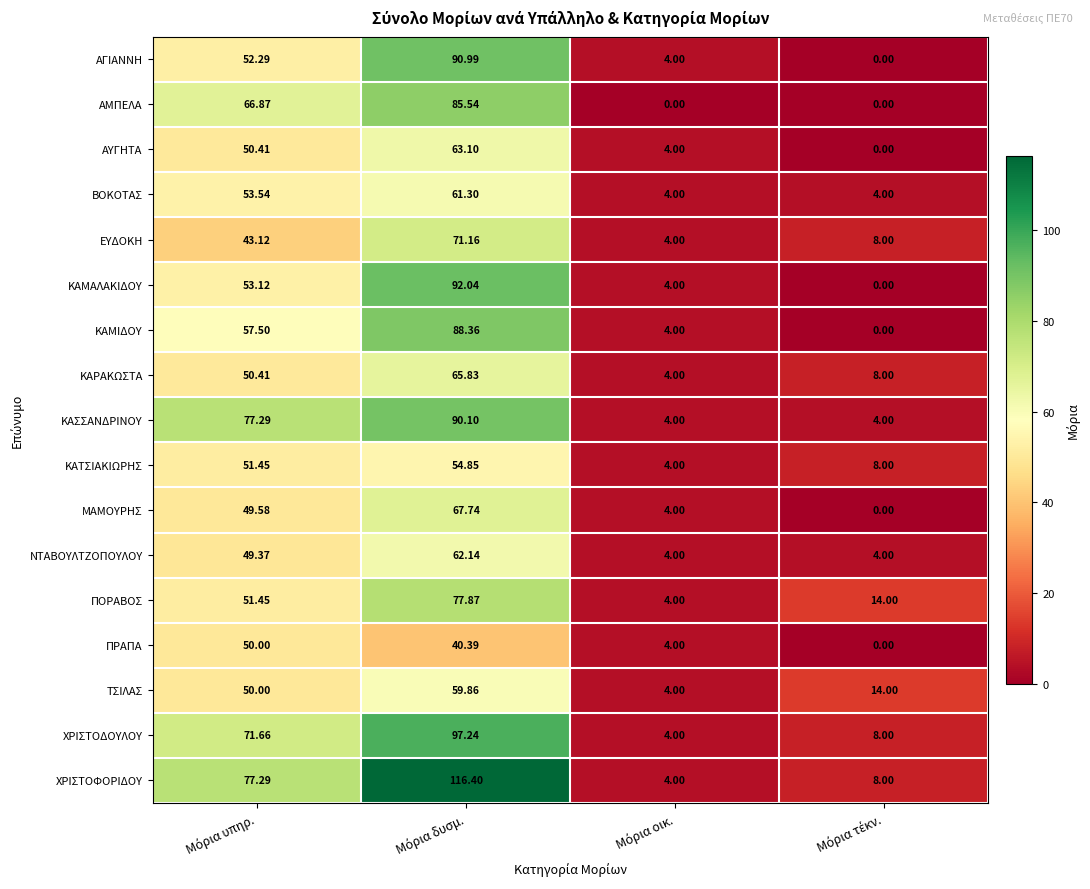

Rank the series by their maximum value, from highest to lowest.

ΧΡΙΣΤΟΦΟΡΙΔΟΥ, ΧΡΙΣΤΟΔΟΥΛΟΥ, ΚΑΜΑΛΑΚΙΔΟΥ, ΑΓΙΑΝΝΗ, ΚΑΣΣΑΝΔΡΙΝΟΥ, ΚΑΜΙΔΟΥ, ΑΜΠΕΛΑ, ΠΟΡΑΒΟΣ, ΕΥΔΟΚΗ, ΜΑΜΟΥΡΗΣ, ΚΑΡΑΚΩΣΤΑ, ΑΥΓΗΤΑ, ΝΤΑΒΟΥΛΤΖΟΠΟΥΛΟΥ, ΒΟΚΟΤΑΣ, ΤΣΙΛΑΣ, ΚΑΤΣΙΑΚΙΩΡΗΣ, ΠΡΑΠΑ